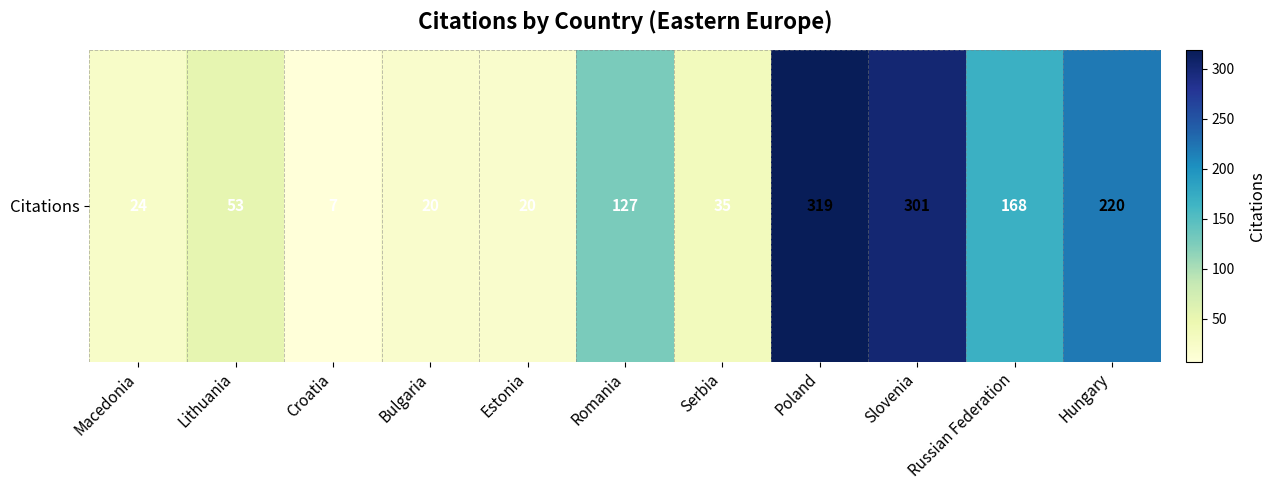

Rank the categories by value from lowest to highest.

Croatia, Bulgaria, Estonia, Macedonia, Serbia, Lithuania, Romania, Russian Federation, Hungary, Slovenia, Poland